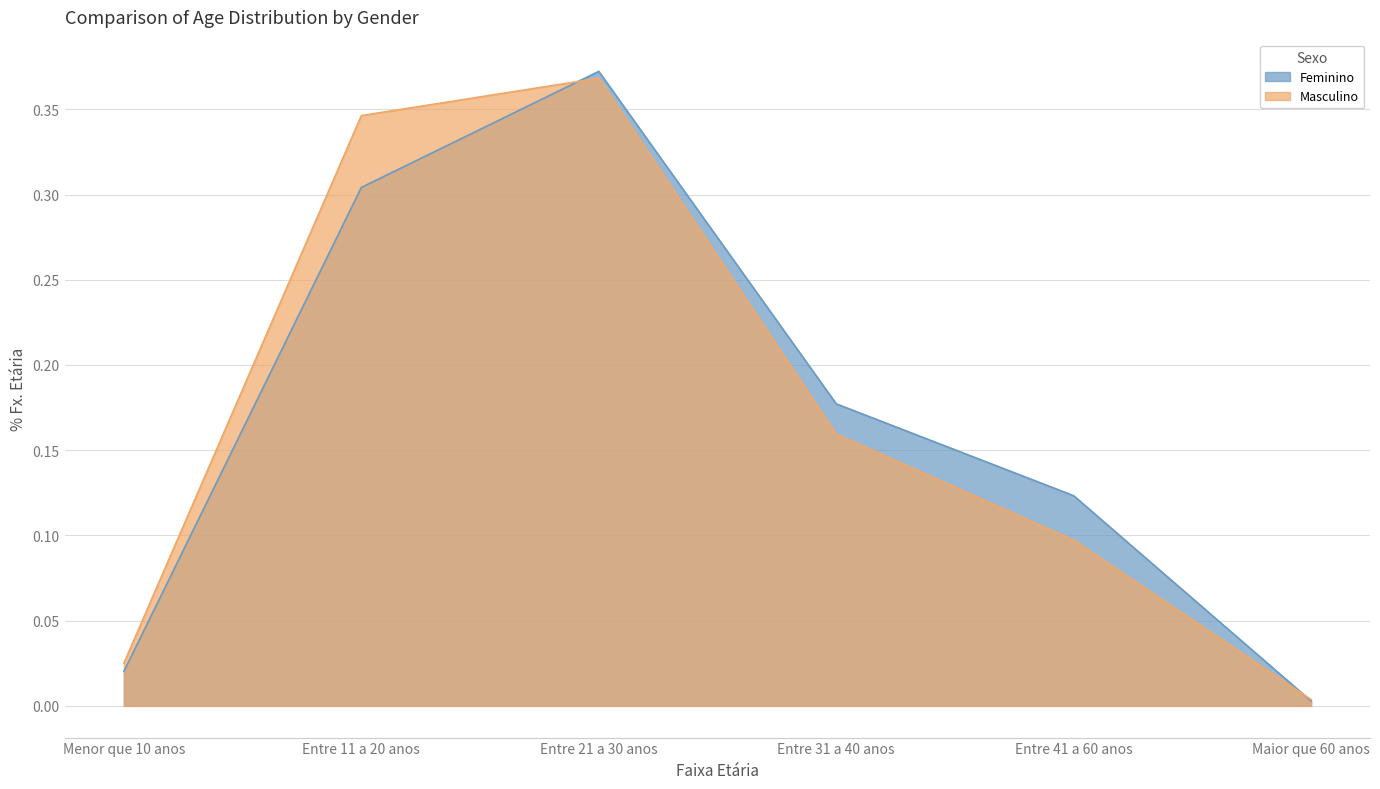

Which category has the lowest value across all series?

Maior que 60 anos